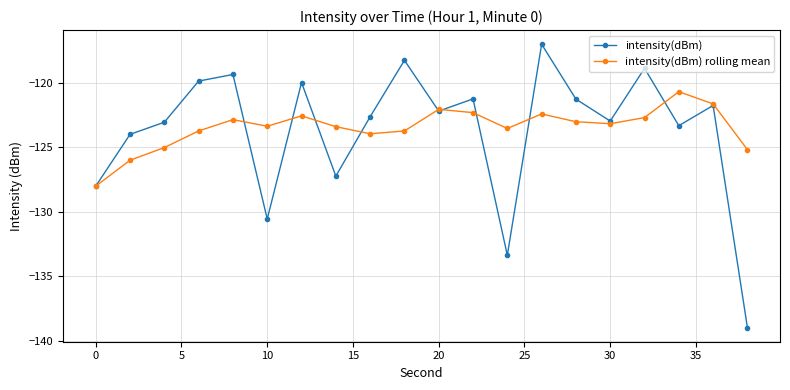

What is the value of the intensity(dBm) rolling mean point at the 7th from the left?

-122.6